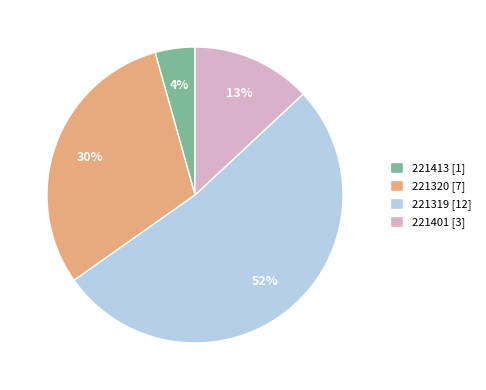

Between 221320 [7] and 221401 [3], which is larger?

221320 [7]